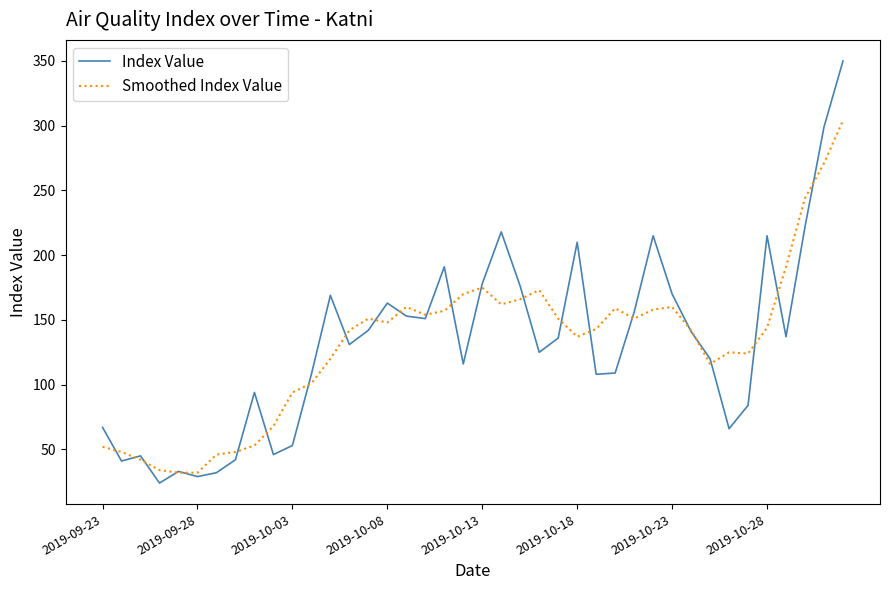

What is the minimum value for Smoothed Index Value?

32